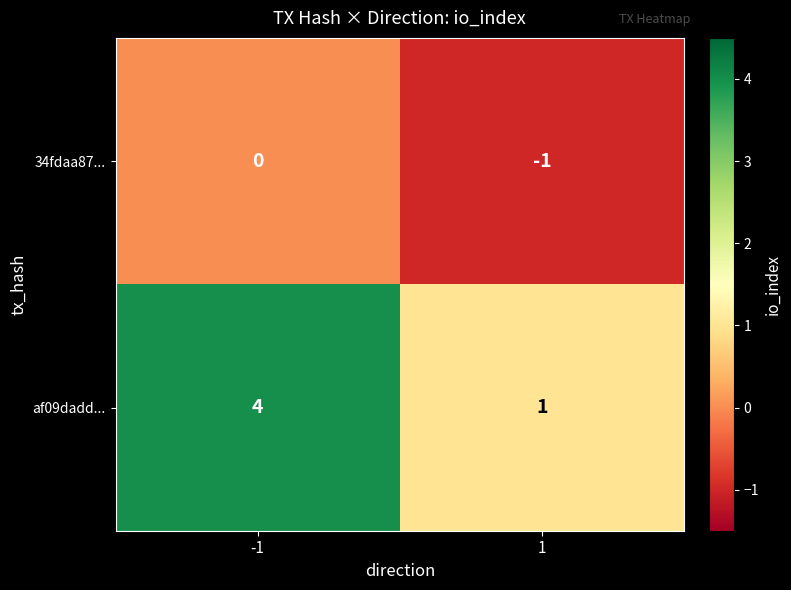

True or false: 34fdaa87... has a value of -2 at 1.

False